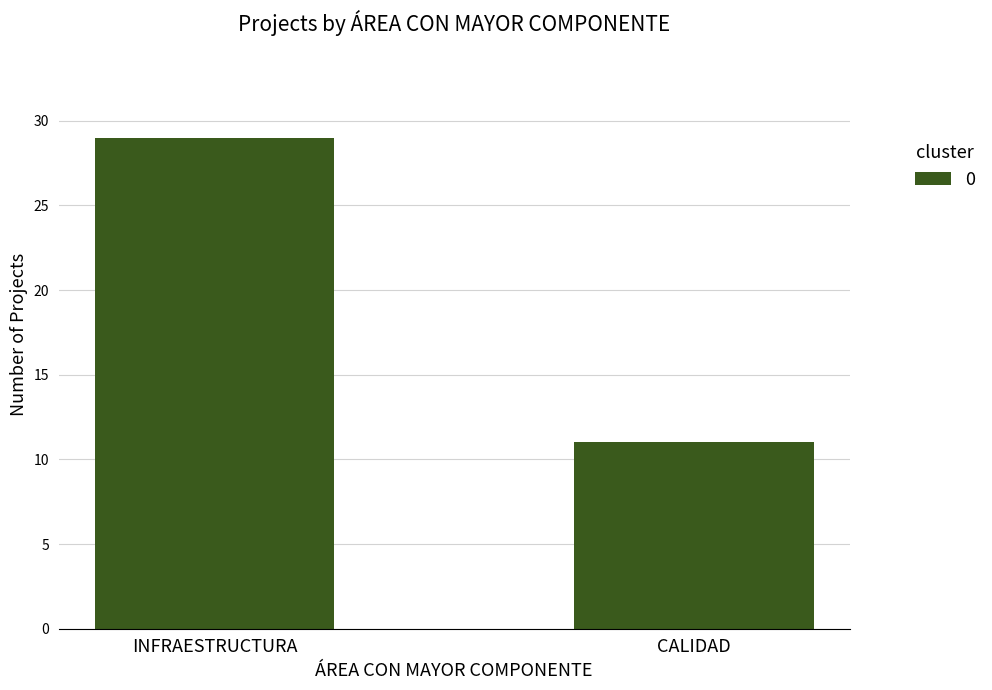

Is it true that the value at CALIDAD is 18?

False